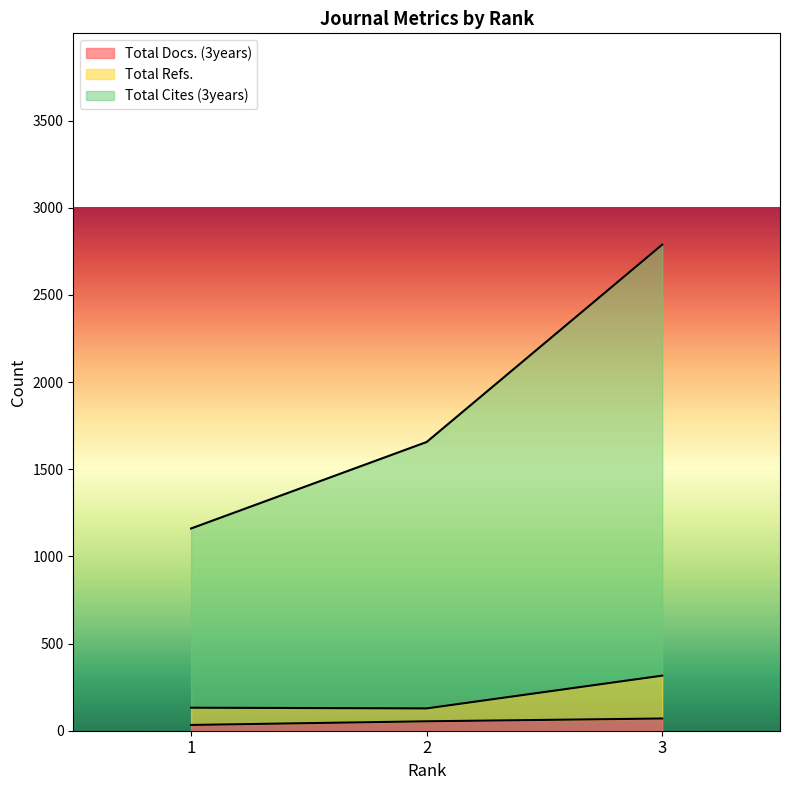

At how many categories does at least one series exceed 2543?

1